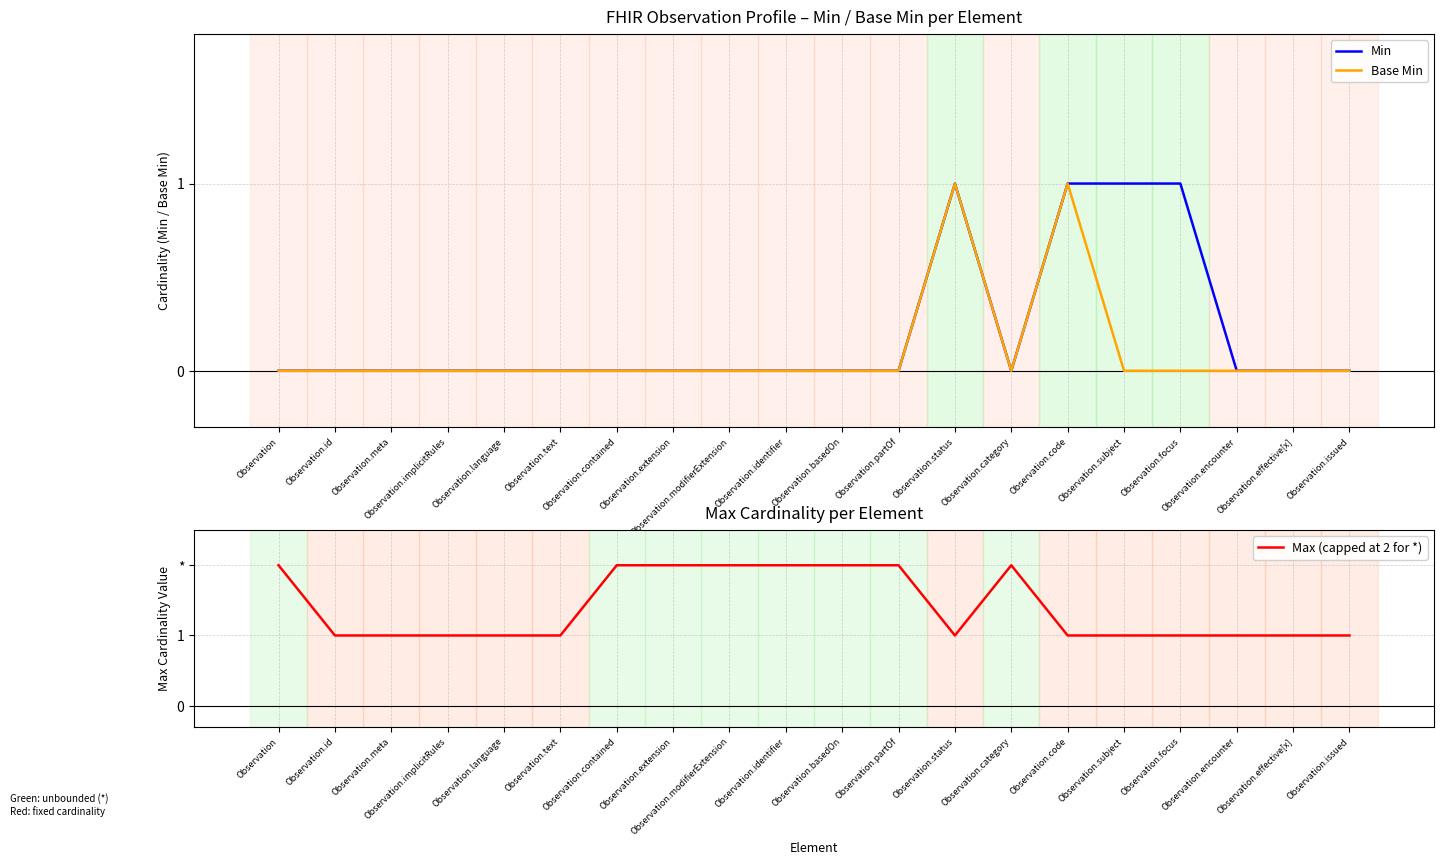

The value of Base Min at Observation.modifierExtension is 0. True or false?

True